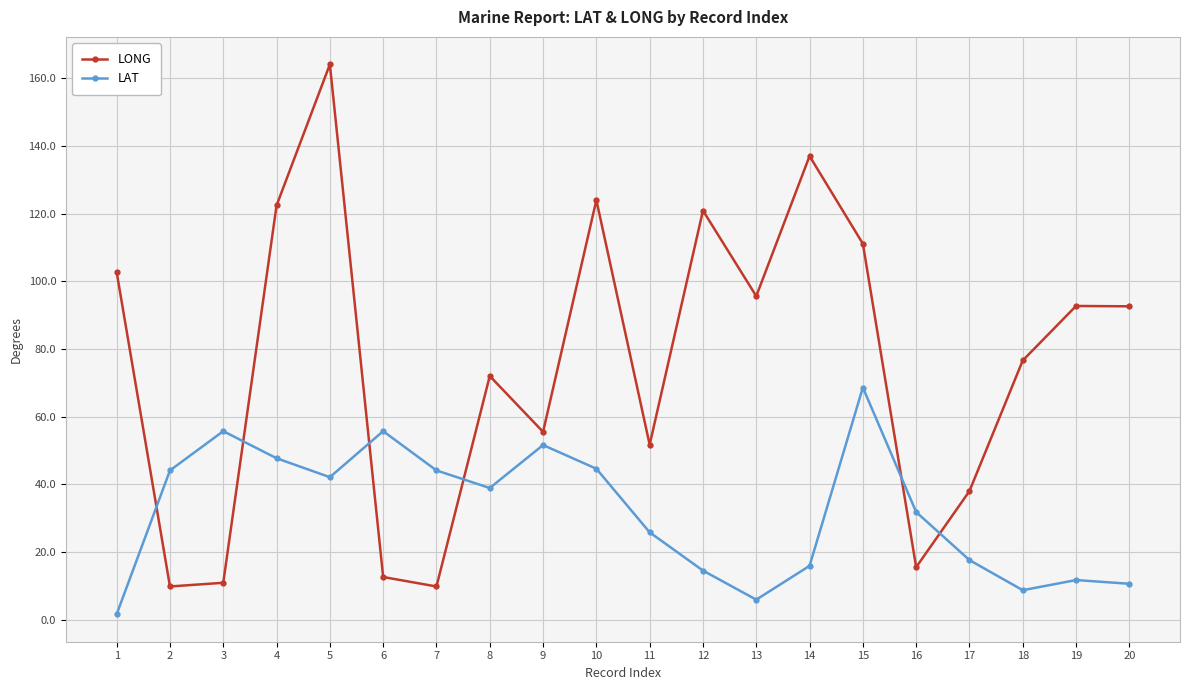

How many values in the LAT series are below 38?

10